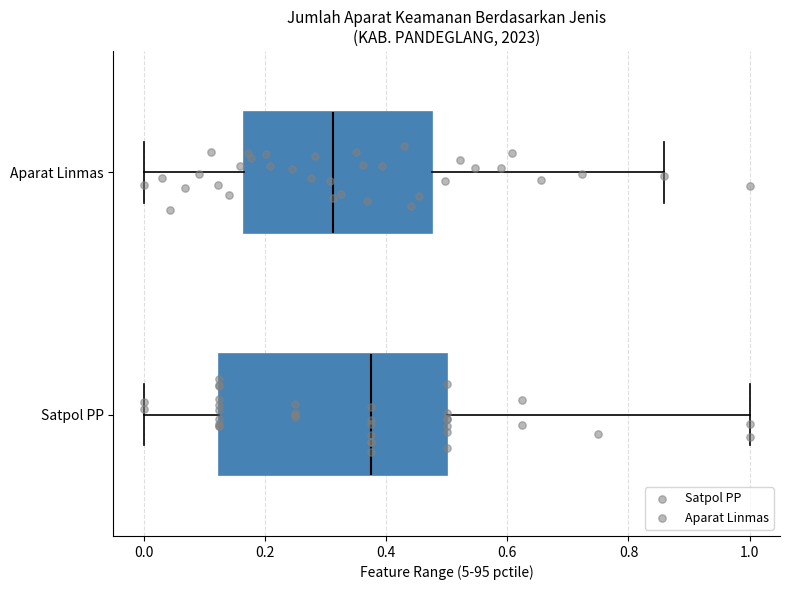

Which box has the furthest to the left median line?

Aparat Linmas